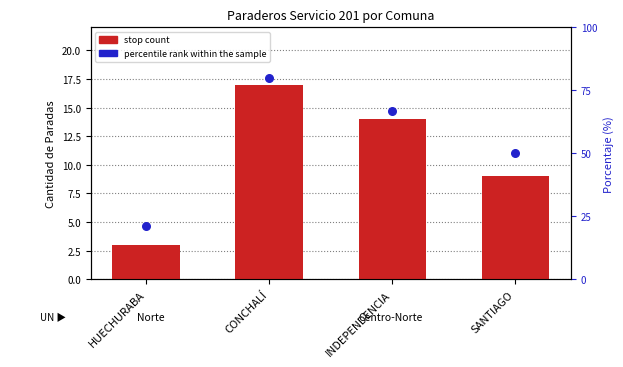

Which series has the largest Y range (max minus min)?

percentile rank within the sample